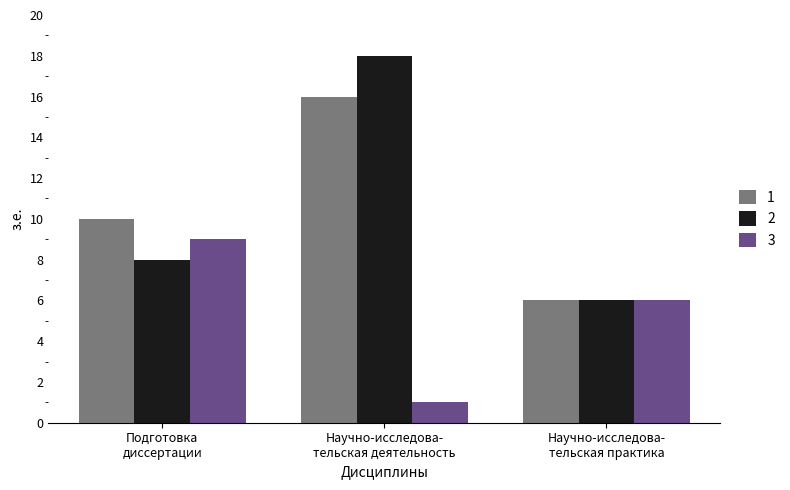

List the labels in order of 3 value, smallest first.

Научно-исследова-
тельская деятельность, Научно-исследова-
тельская практика, Подготовка
диссертации